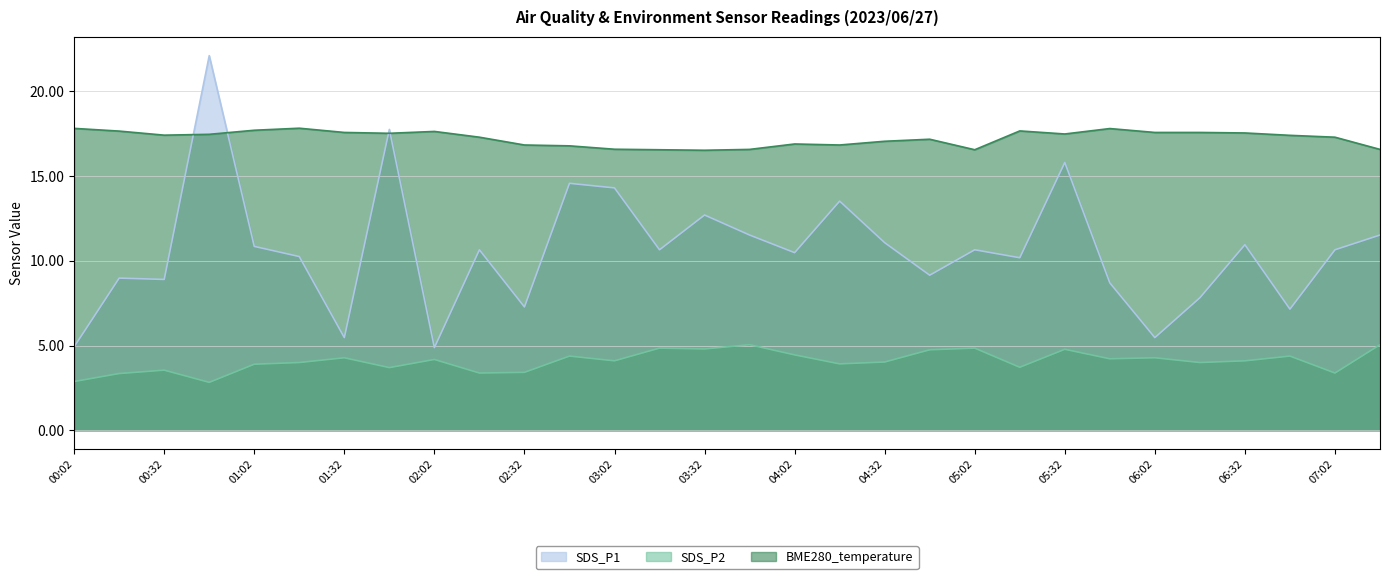

What is the average value of the SDS_P1 series?

10.6